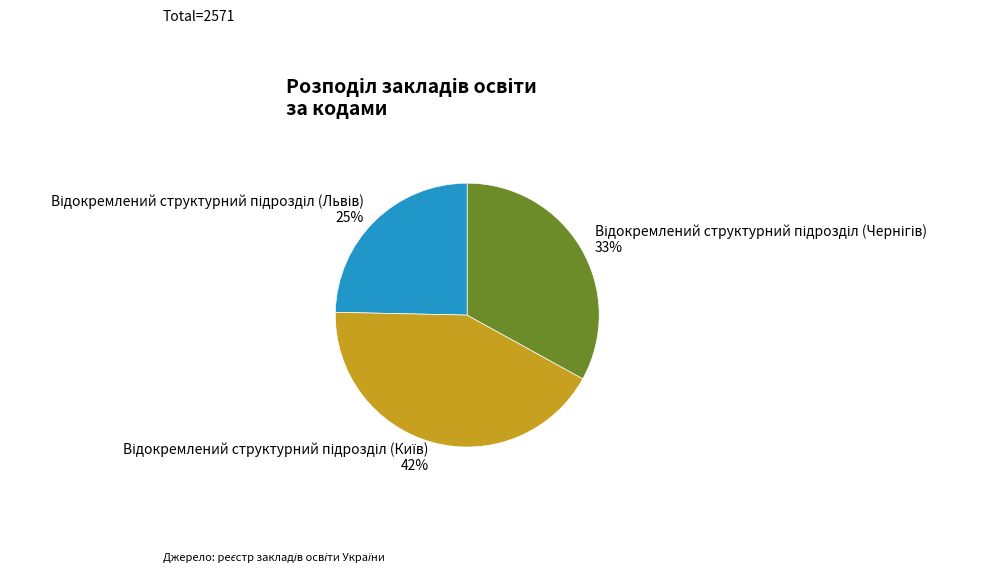

To the nearest percent, what is the average slice percentage?

33%